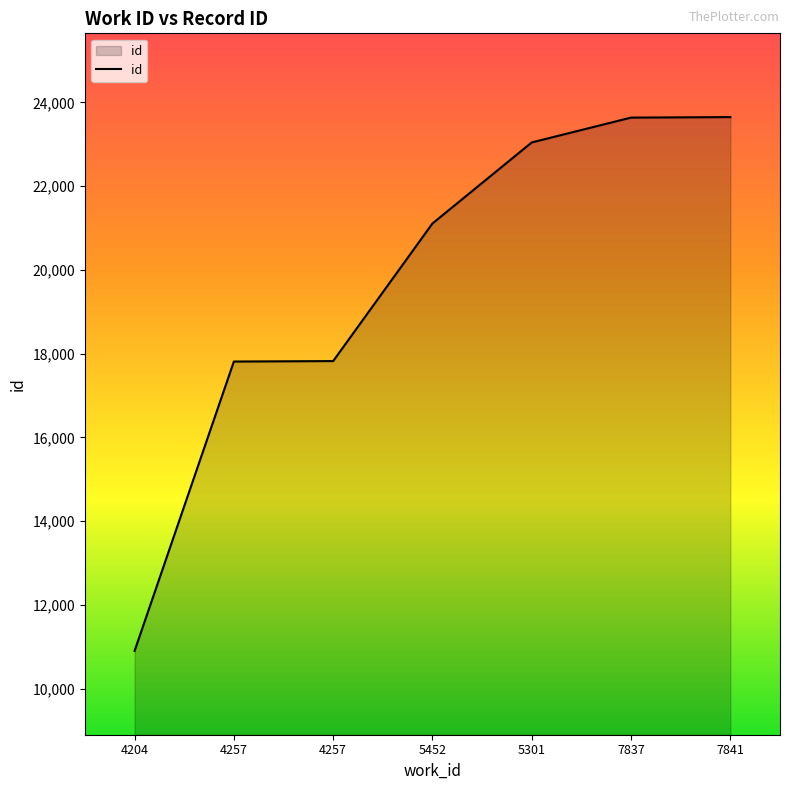

True or false: the data shows 17824 at 4257.

True